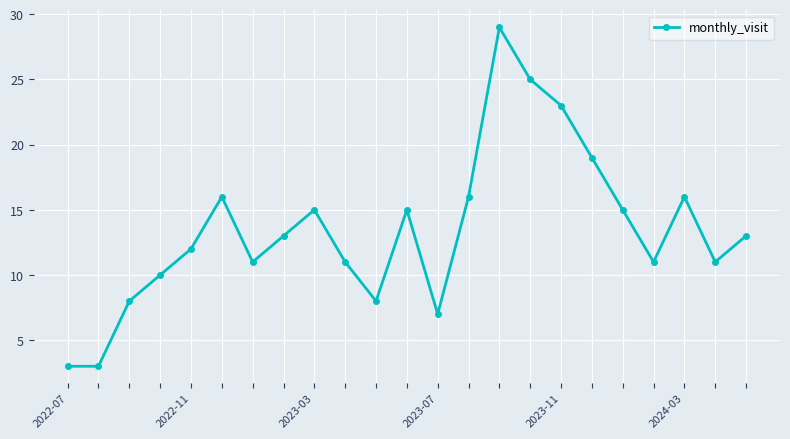

What is the smallest value displayed?

3